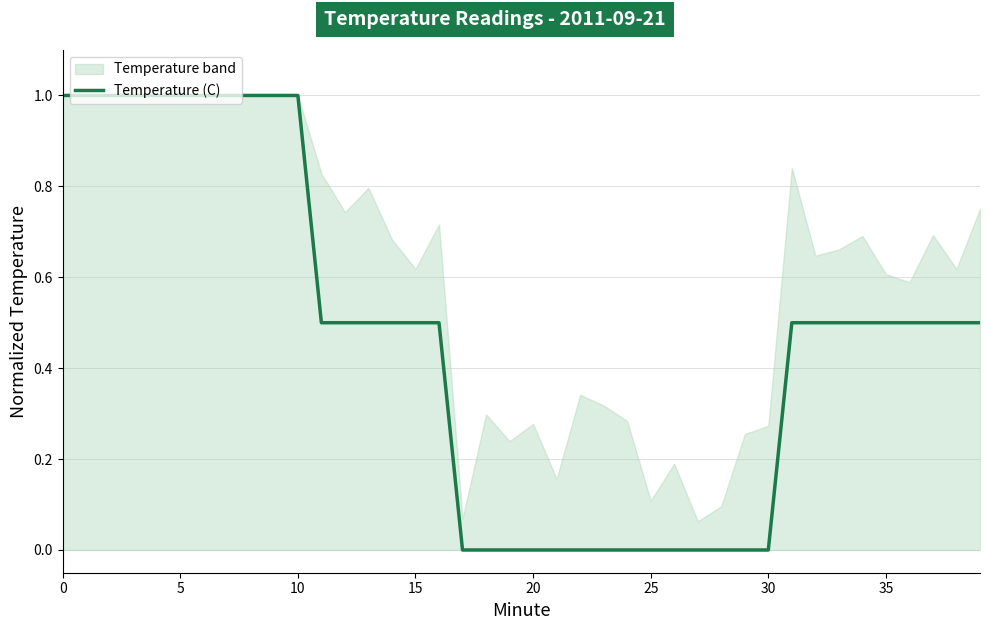

What is the maximum value for Temperature (C)?

1.0